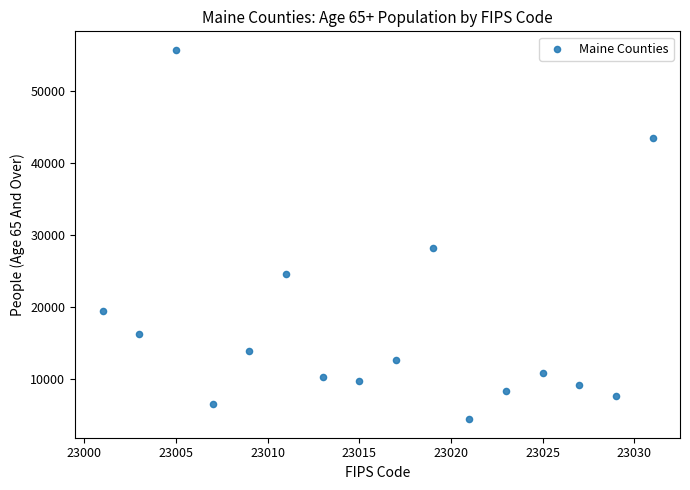

What Y value in the scatter plot is closest to 30081?

28162